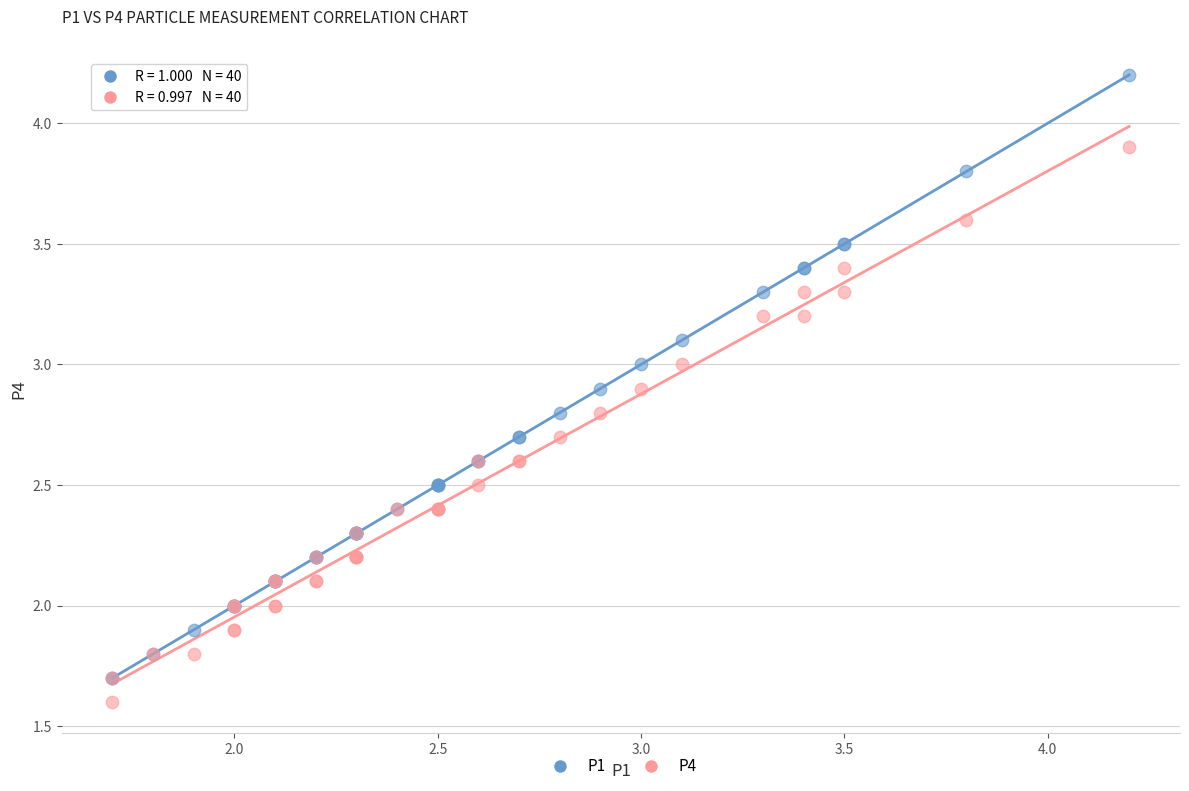

Which series contains the highest Y value?

P1